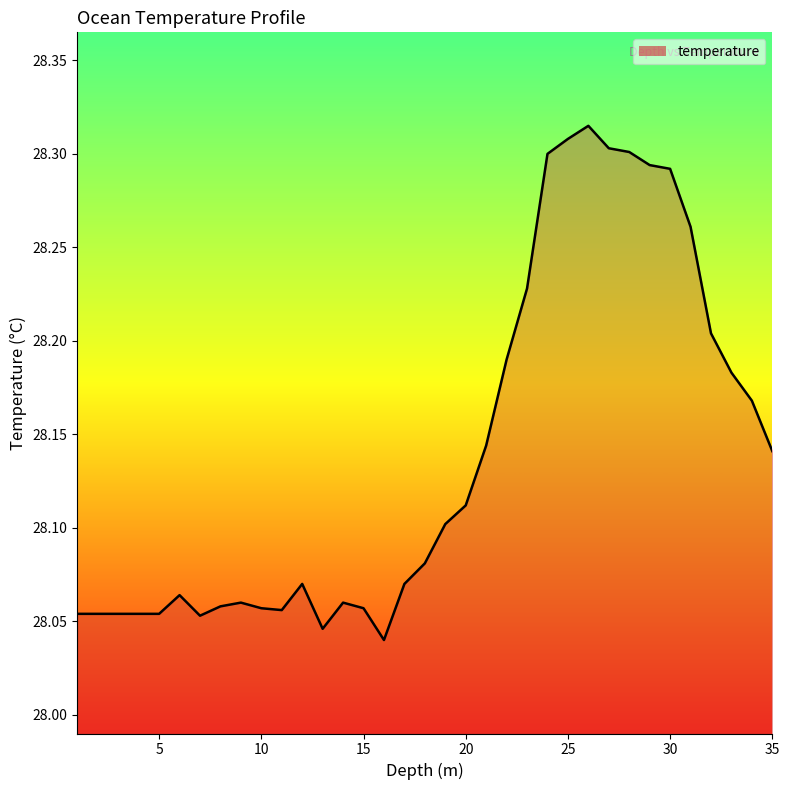

What is the difference between the maximum and minimum values?

0.3